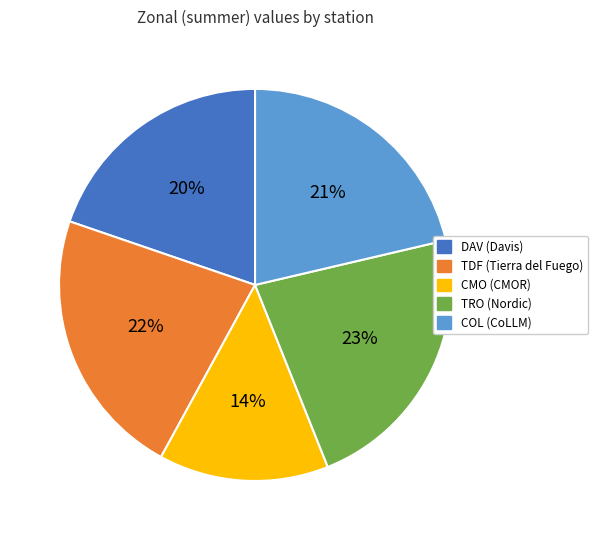

How many slices are in this pie chart?

5